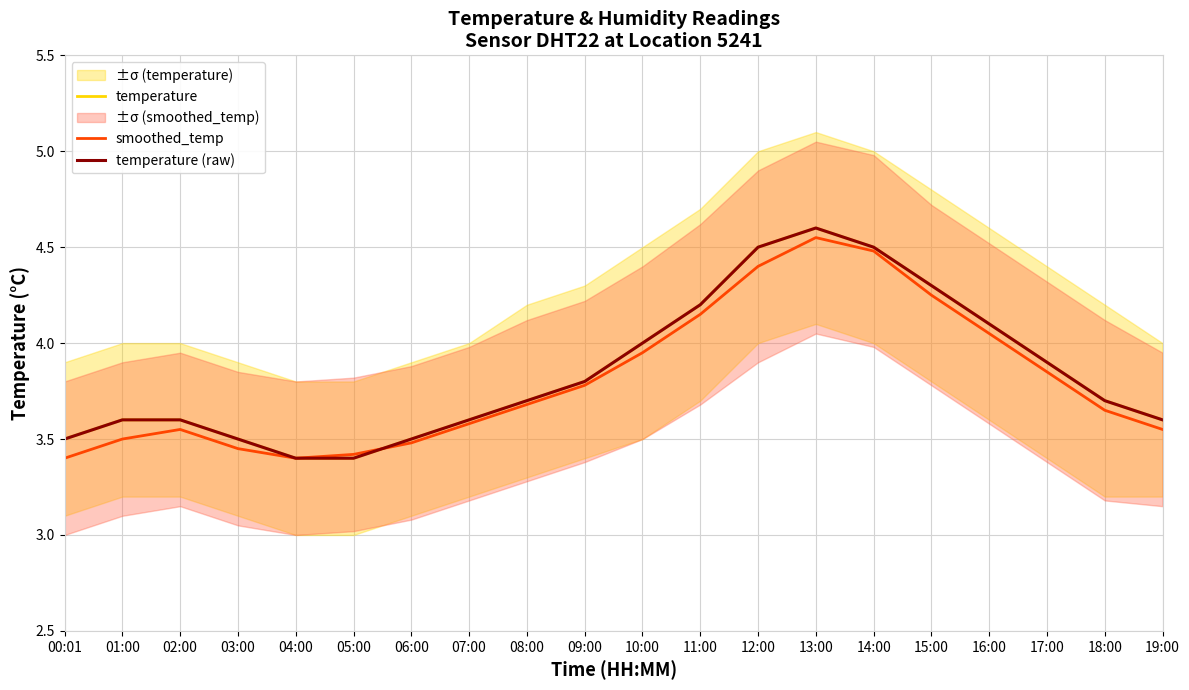

Reading right to left, extract all data points from this chart.

temperature: 3.6	3.7	3.9	4.1	4.3	4.5	4.6	4.5	4.2	4.0	3.8	3.7	3.6	3.5	3.4	3.4	3.5	3.6	3.6	3.5
smoothed_temp: 3.5	3.6	3.9	4.0	4.2	4.5	4.5	4.4	4.2	4.0	3.8	3.7	3.6	3.5	3.4	3.4	3.5	3.5	3.5	3.4
temperature (raw): 3.6	3.7	3.9	4.1	4.3	4.5	4.6	4.5	4.2	4.0	3.8	3.7	3.6	3.5	3.4	3.4	3.5	3.6	3.6	3.5